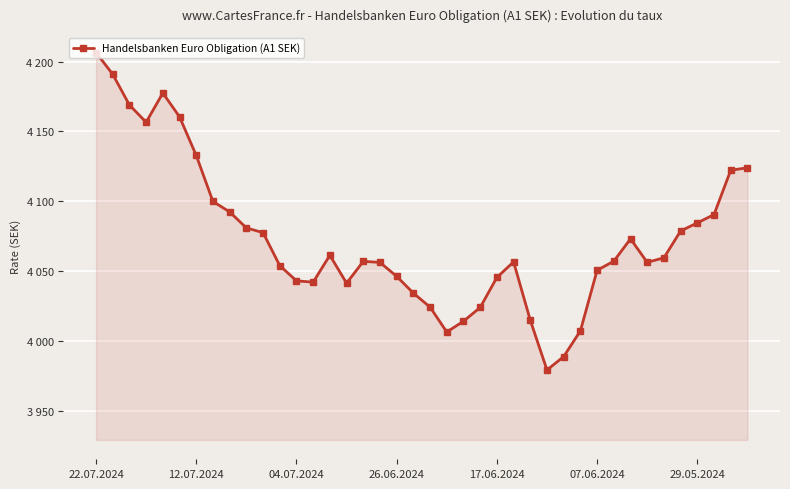

What is the value of the 30th point from the left?

4007.4